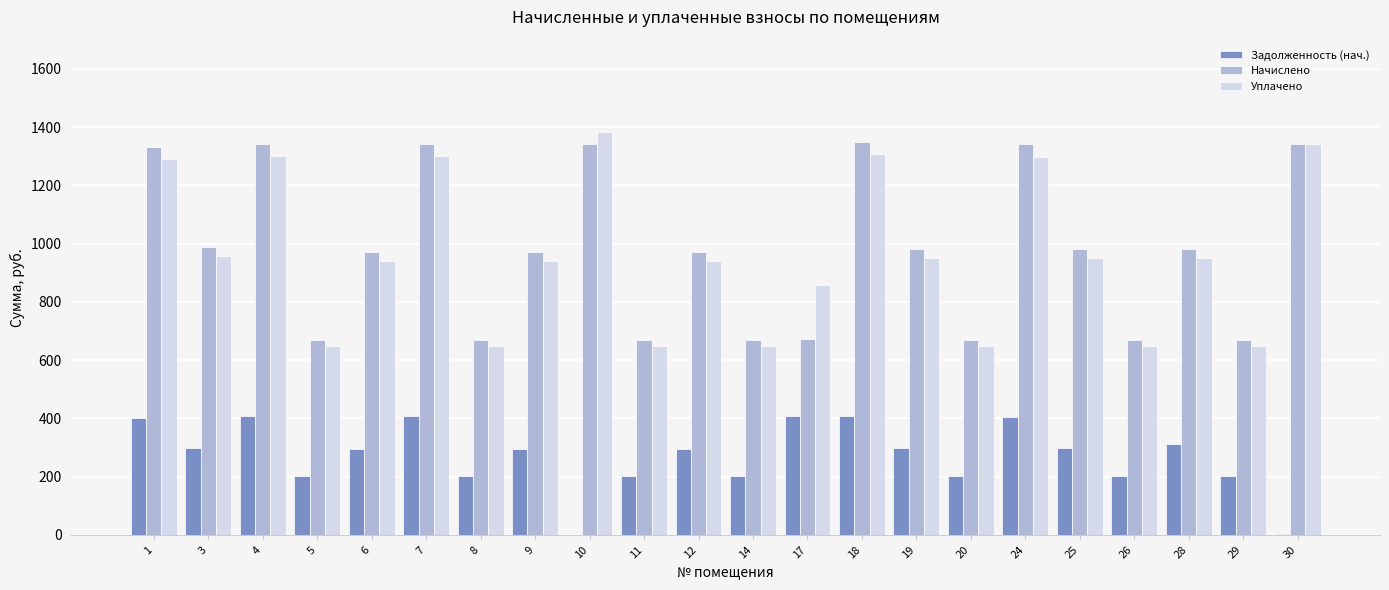

At which category does the chart reach its peak across all series?

10